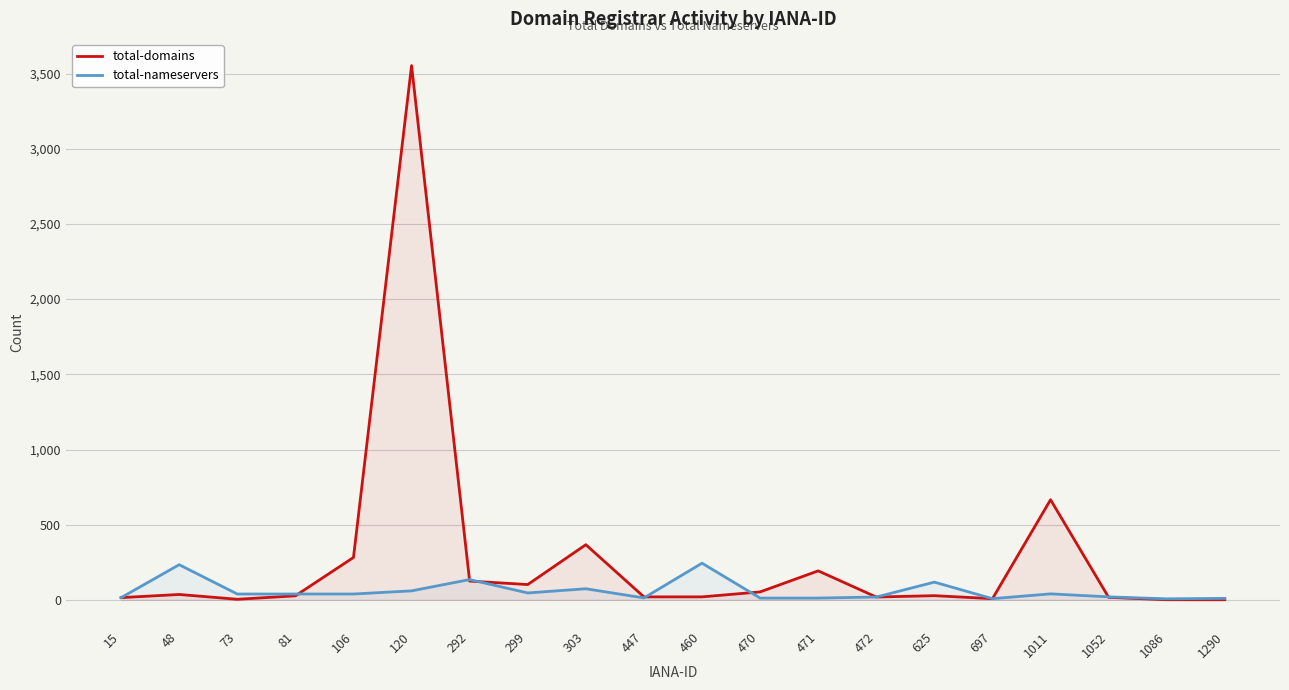

How many intersections are there between total-domains and total-nameservers?

6